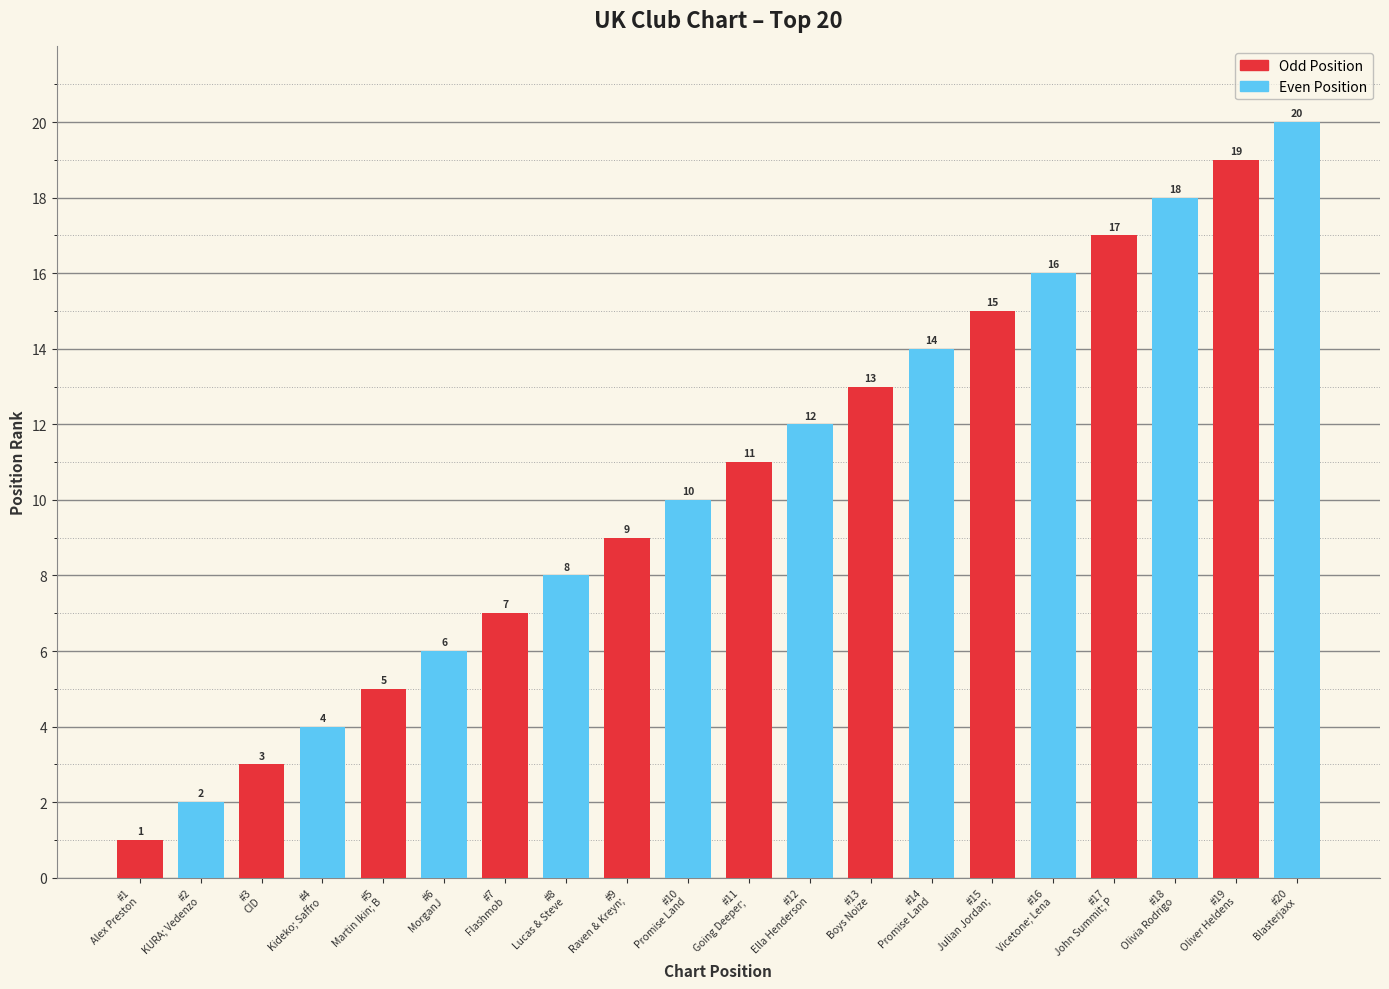

Reading left to right, transcribe all the data shown in this chart.

1	2	3	4	5	6	7	8	9	10	11	12	13	14	15	16	17	18	19	20